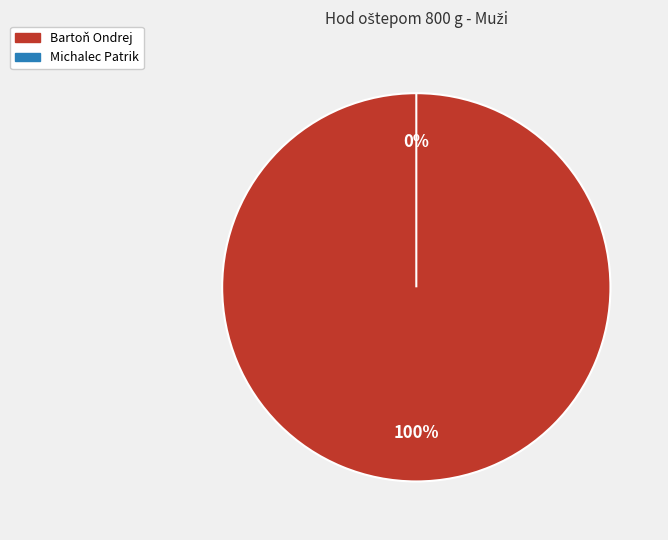

How many segments does this pie chart have?

2